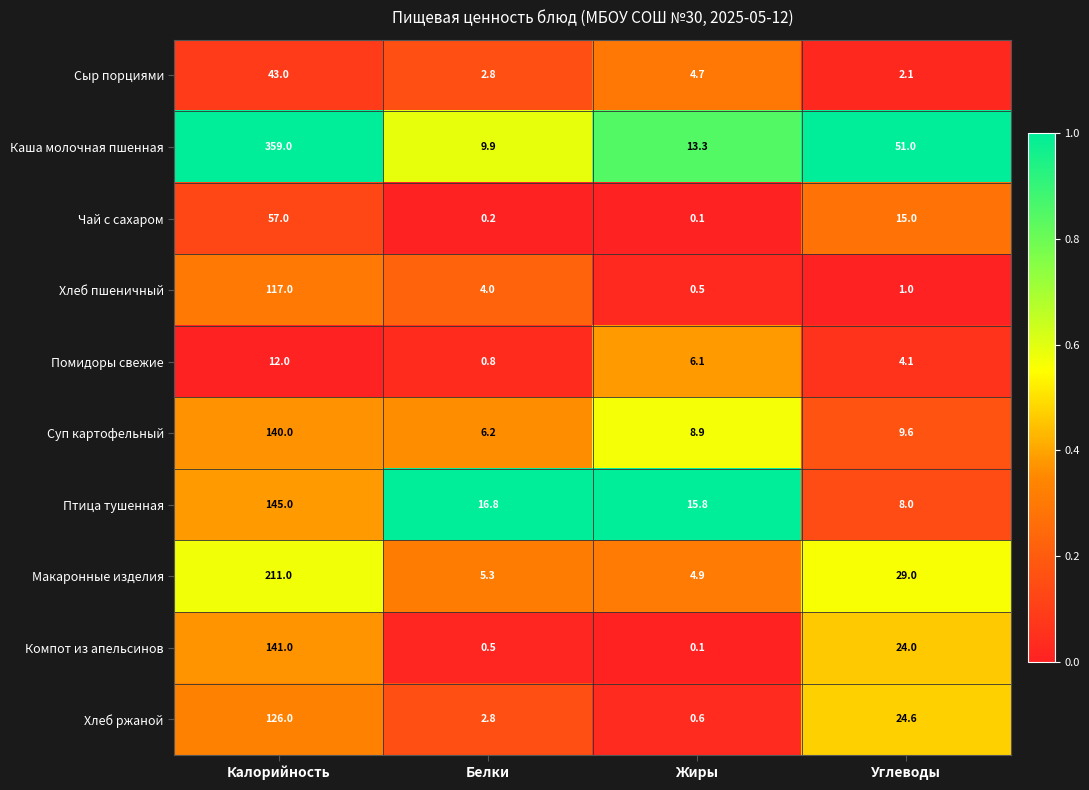

Which series has the largest total across all categories?

Каша молочная пшенная